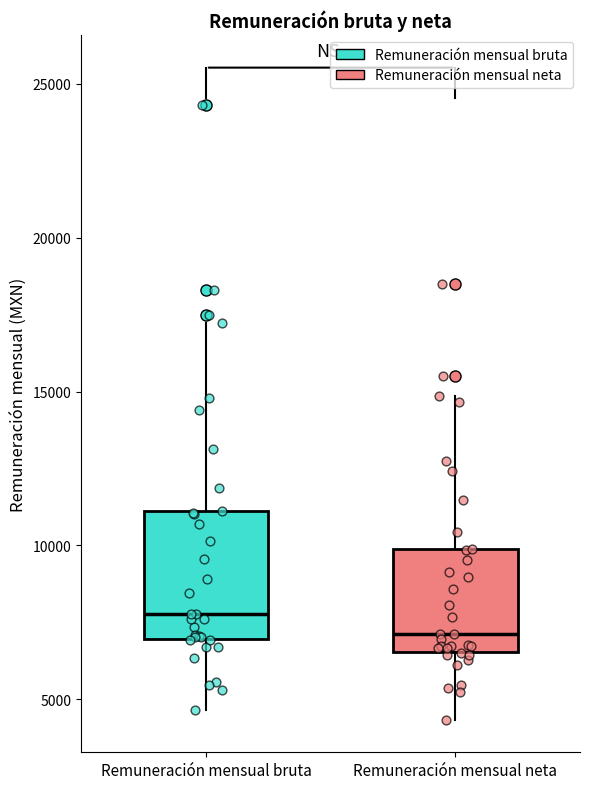

Which box's median line is the highest?

Remuneración mensual bruta